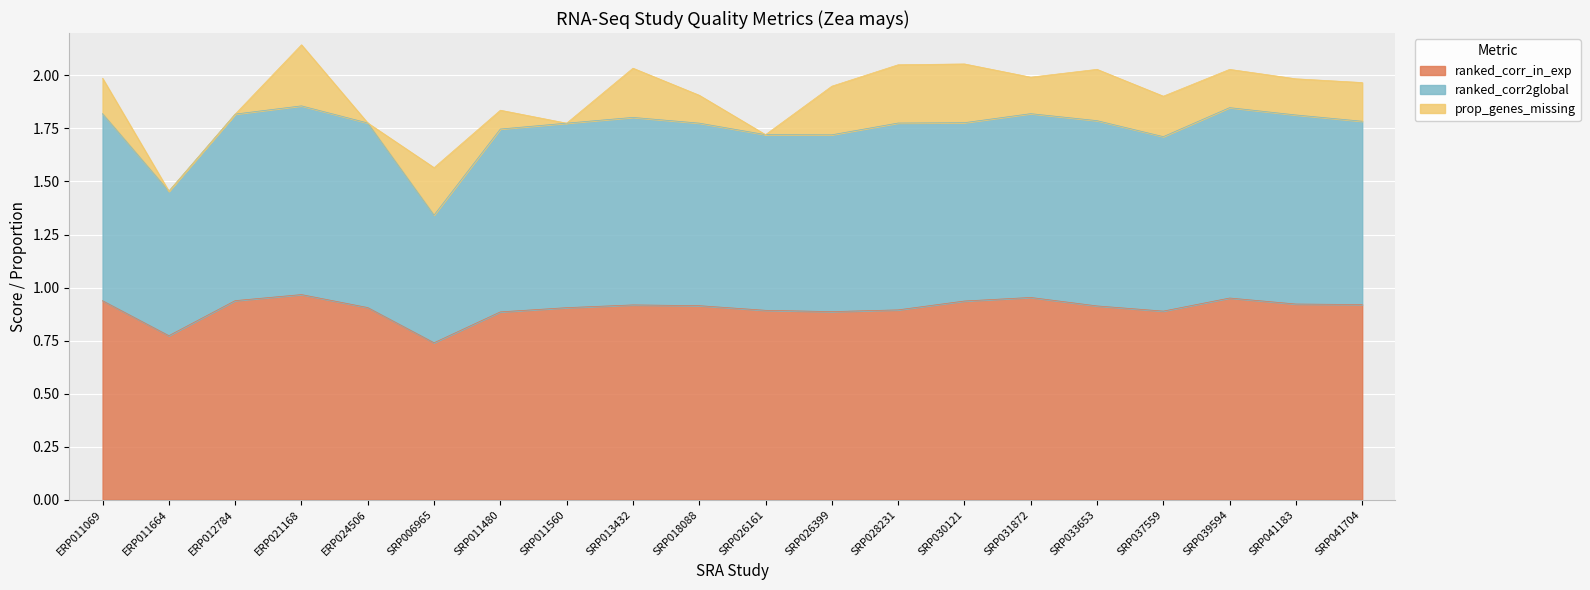

Rank the categories by ranked_corr2global value from lowest to highest.

SRP006965, ERP011664, SRP037559, SRP026399, SRP026161, SRP011480, SRP011560, SRP018088, SRP028231, ERP024506, SRP030121, SRP041704, SRP033653, SRP013432, SRP041183, ERP012784, SRP031872, ERP011069, SRP039594, ERP021168